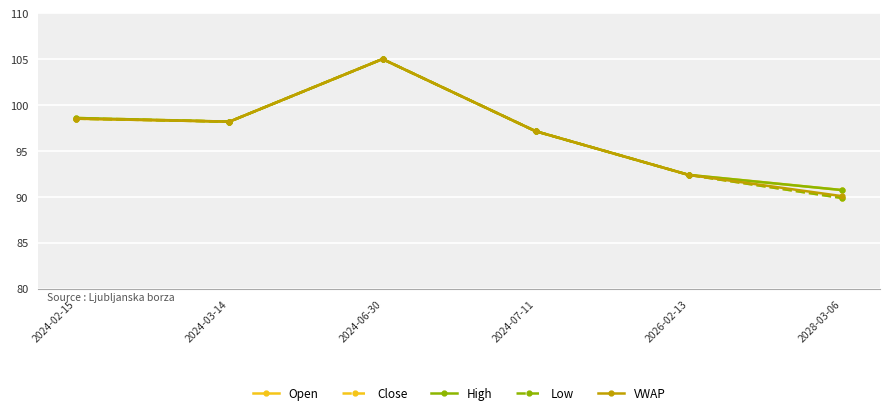

Reading right to left, transcribe all the data shown in this chart.

Open: 2028-03-06=90.7	2026-02-13=92.4	2024-07-11=97.1	2024-06-30=105.0	2024-03-14=98.2	2024-02-15=98.5
Close: 2028-03-06=89.9	2026-02-13=92.4	2024-07-11=97.1	2024-06-30=105.0	2024-03-14=98.2	2024-02-15=98.6
High: 2028-03-06=90.7	2026-02-13=92.4	2024-07-11=97.1	2024-06-30=105.0	2024-03-14=98.2	2024-02-15=98.6
Low: 2028-03-06=89.9	2026-02-13=92.4	2024-07-11=97.1	2024-06-30=105.0	2024-03-14=98.2	2024-02-15=98.5
VWAP: 2028-03-06=90.1	2026-02-13=92.4	2024-07-11=97.1	2024-06-30=105.0	2024-03-14=98.2	2024-02-15=98.5